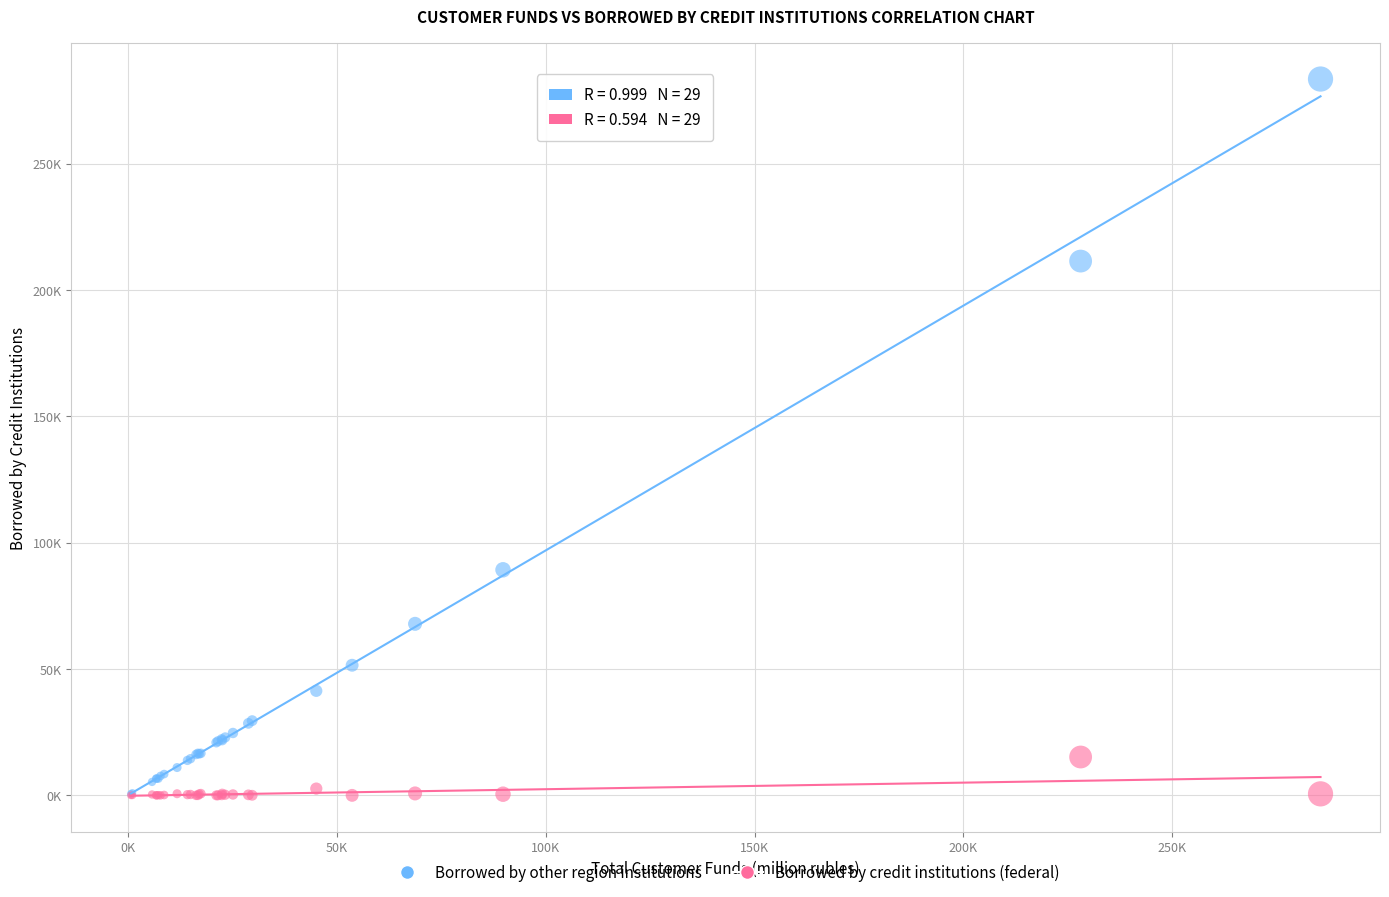

What are all the series names shown in the legend?

Borrowed by other region institutions, Borrowed by credit institutions (federal)